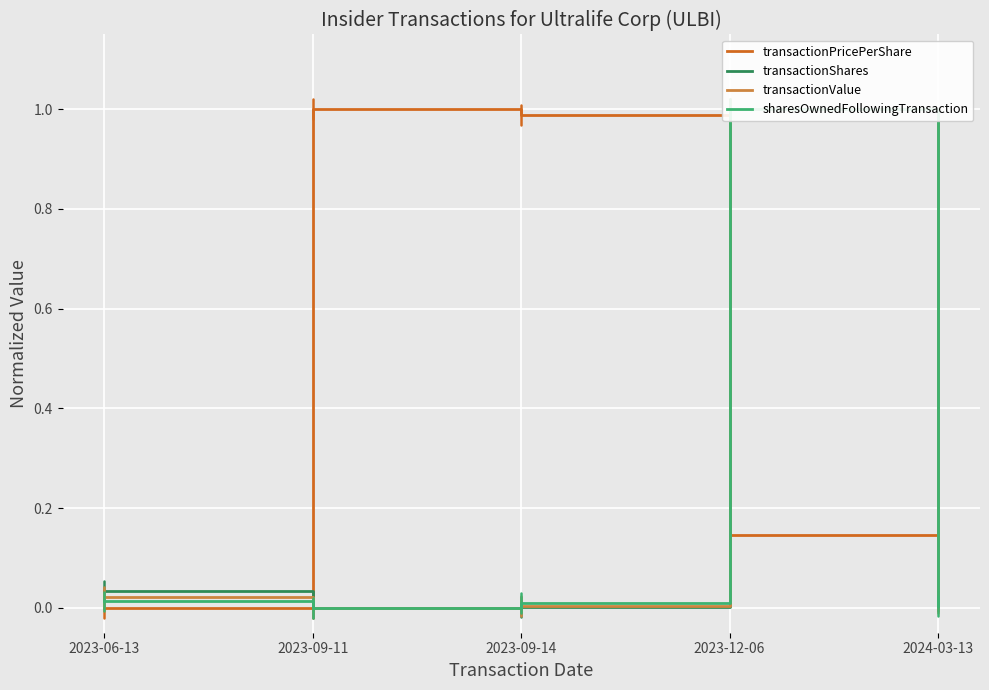

True or false: transactionValue and sharesOwnedFollowingTransaction intersect in this chart.

False